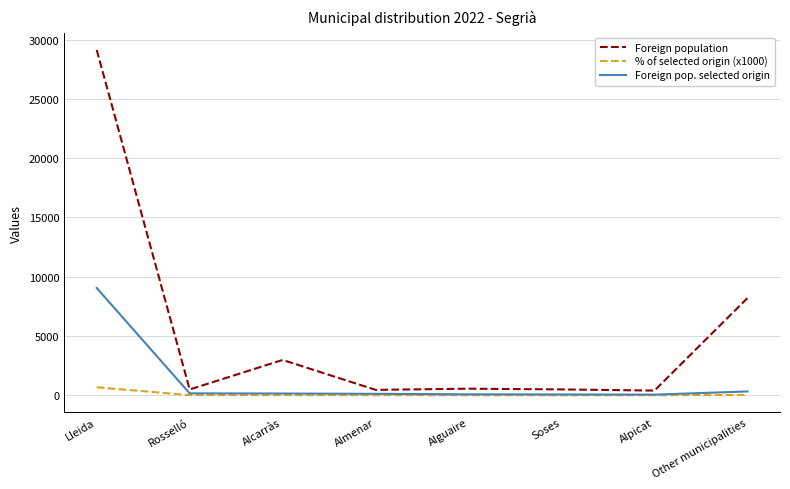

What are all the series names shown in the legend?

Foreign population, % of selected origin (x1000), Foreign pop. selected origin